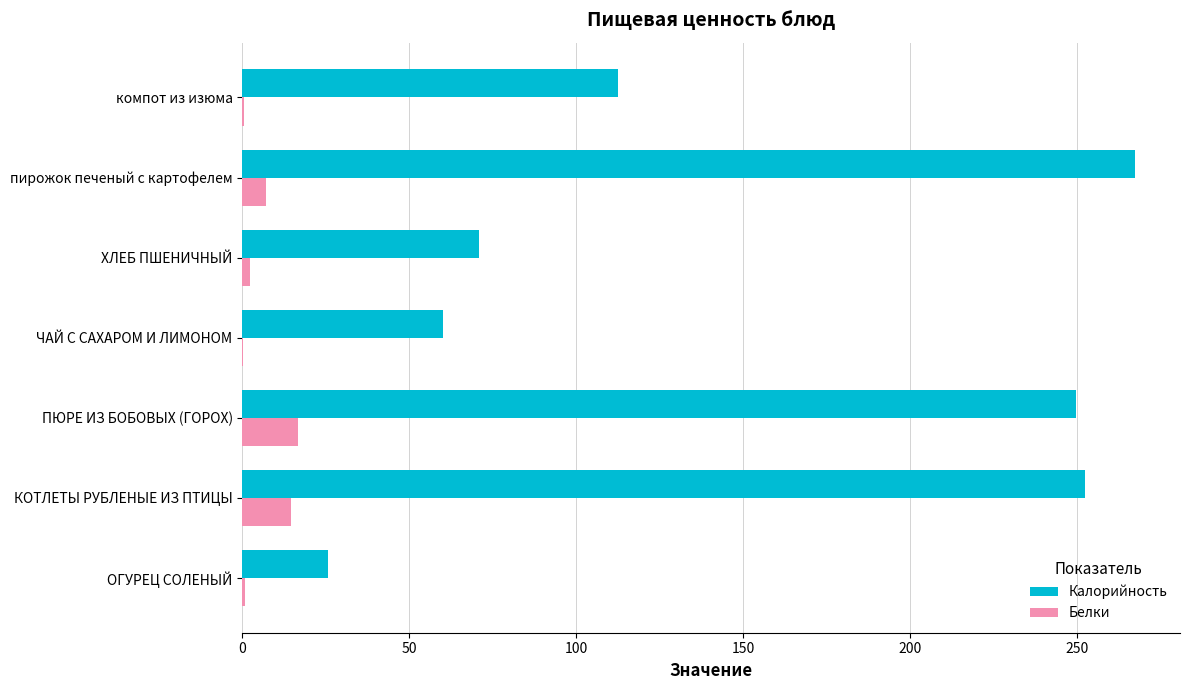

Is it true that Калорийность equals 60.0 at ЧАЙ С САХАРОМ И ЛИМОНОМ?

True